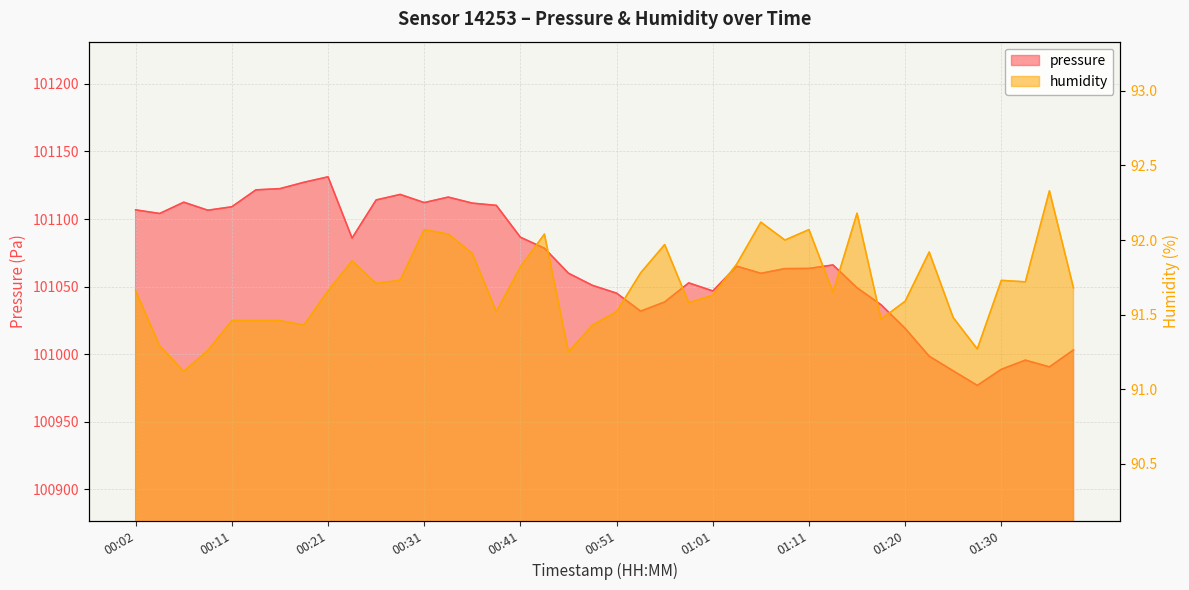

What is the spread (max minus min) of values at 01:35?

100898.3